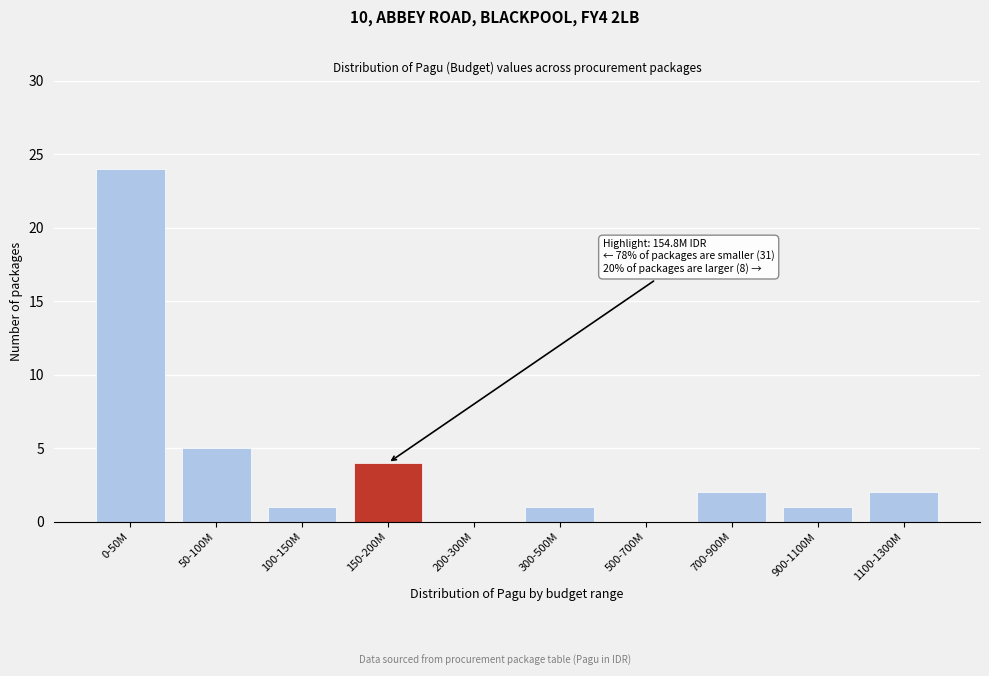

Reading left to right, list all the values displayed in this chart.

0-50M=24	50-100M=5	100-150M=1	150-200M=4	200-300M=0	300-500M=1	500-700M=0	700-900M=2	900-1100M=1	1100-1300M=2